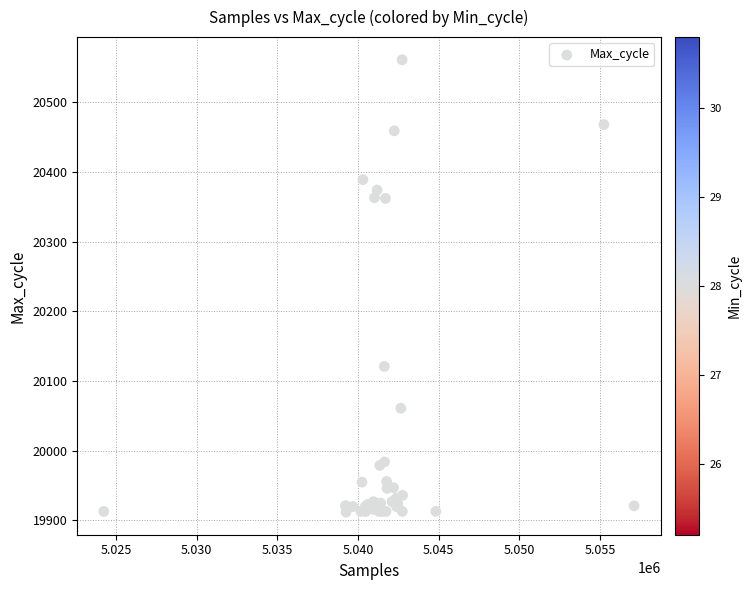

What Y value in the scatter plot is closest to 20236?

20121